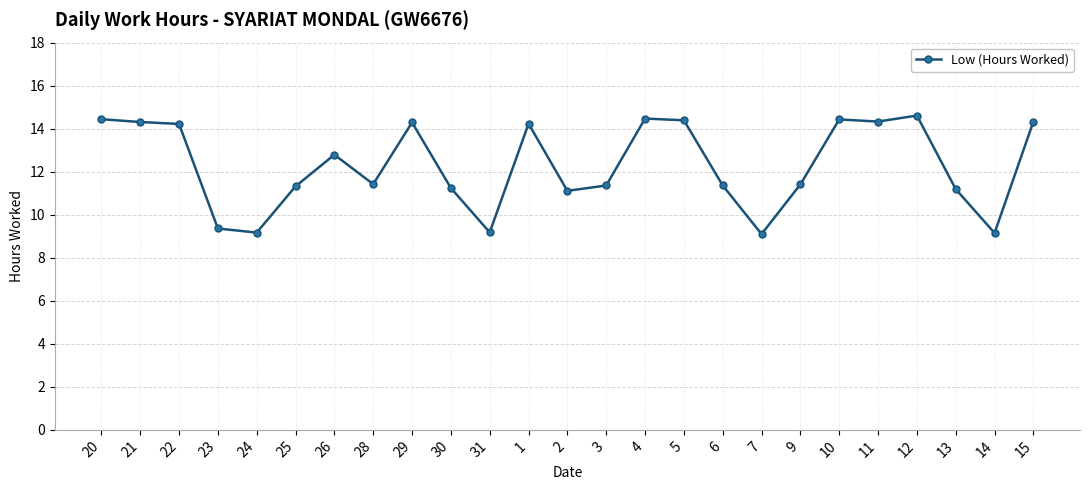

What is the ratio of the value at 26 to the value at 29?

0.9